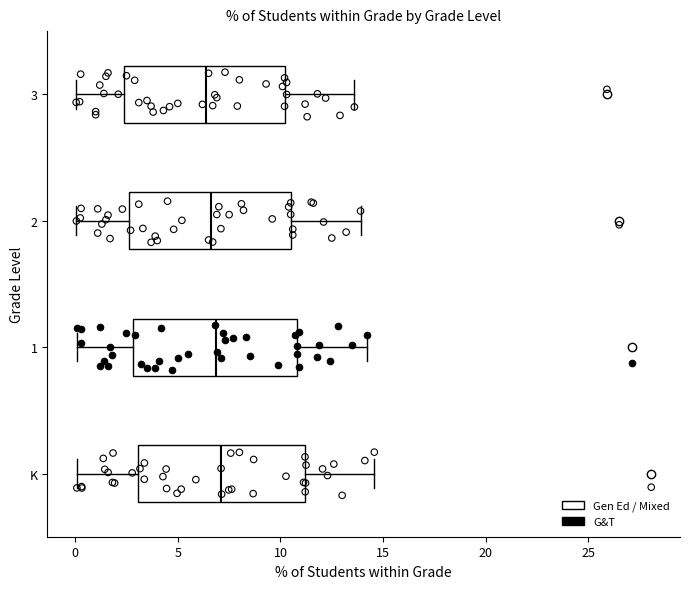

Reading bottom to top, read every box against the x-axis: the position of its median line, the range the box covers, and the ends of its whiskers. The values are not printed on the chart, so give them approximately, as read against the axis.

K: median 7.0, box 3.0 to 11.0, whiskers 0.0 to 14.5
1: median 7.0, box 3.0 to 11.0, whiskers 0.0 to 14.0
2: median 6.5, box 2.5 to 10.5, whiskers 0.0 to 14.0
3: median 6.5, box 2.5 to 10.0, whiskers 0.0 to 13.5